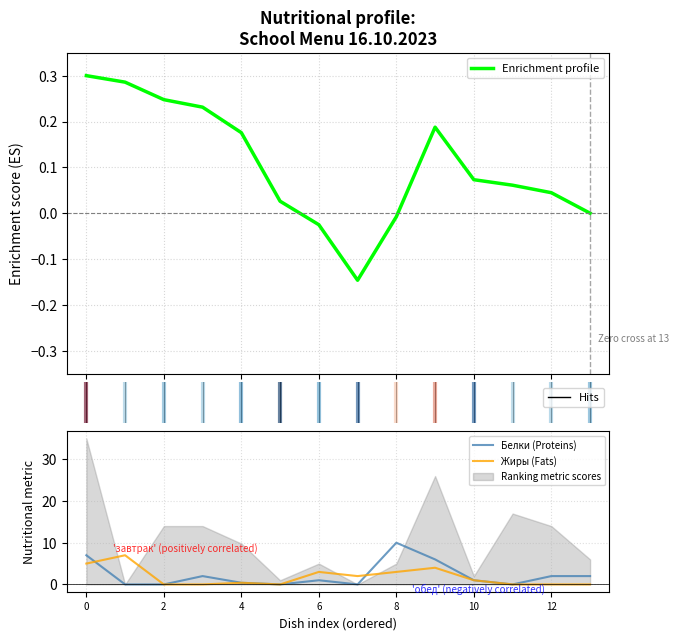

Is it true that Белки (Proteins) equals 2.0 at 13?

True